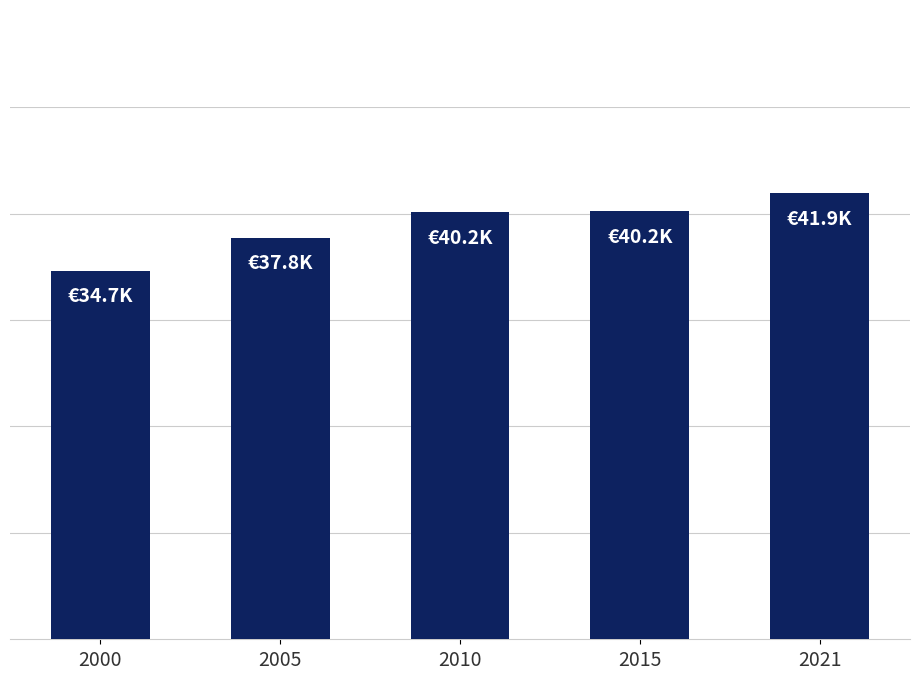

Approximately how many times larger is the value at 2021 compared to 2015?

1.0